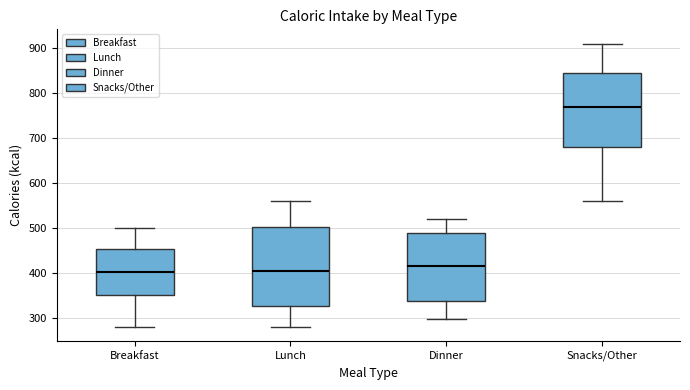

Where does the lower whisker of the box for Snacks/Other end on the y-axis? The values are not printed on the chart, so give them approximately, as read against the axis.

560